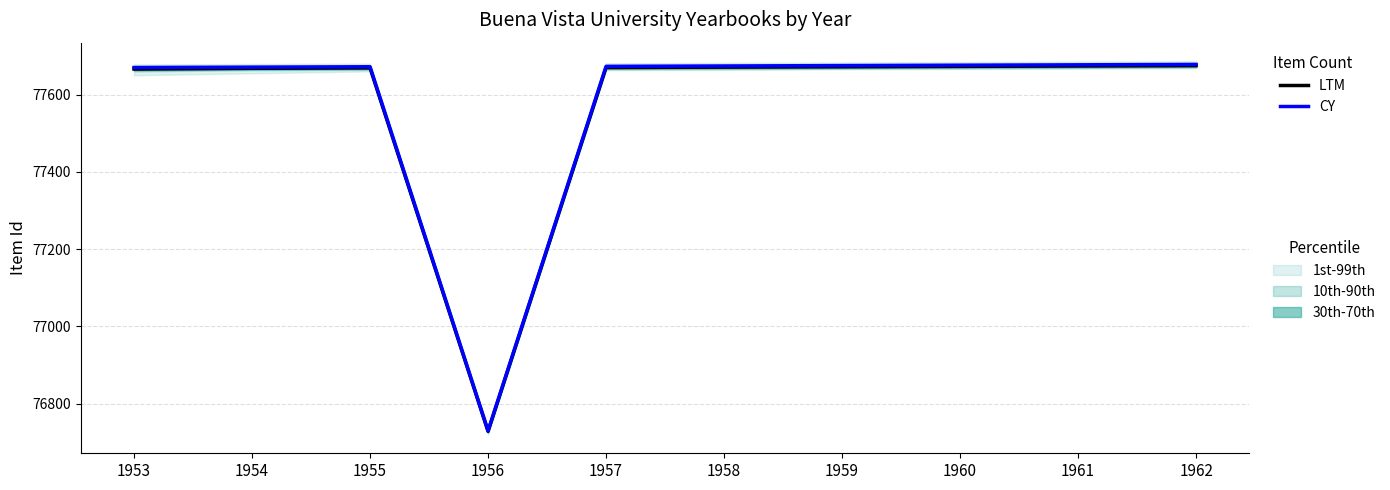

What is the difference between the maximum and second lowest values in the LTM series?

9.0